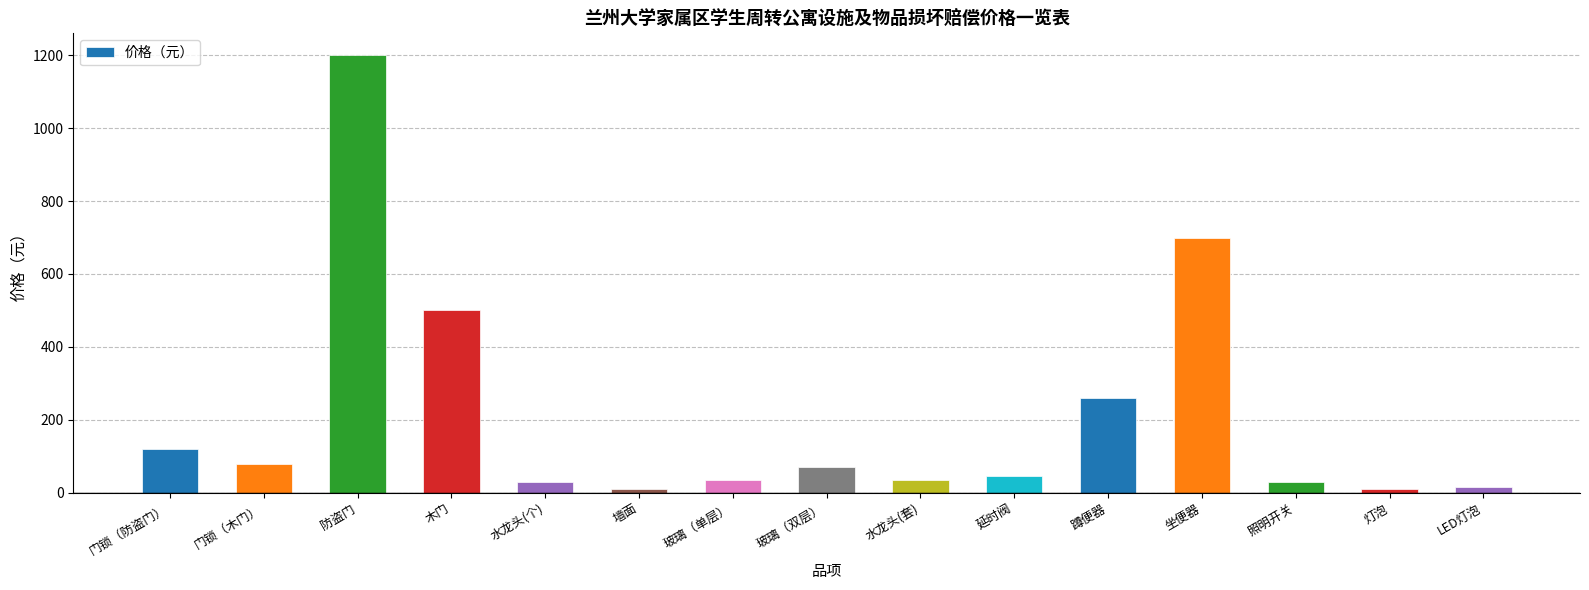

Count the number of data series in this chart.

1